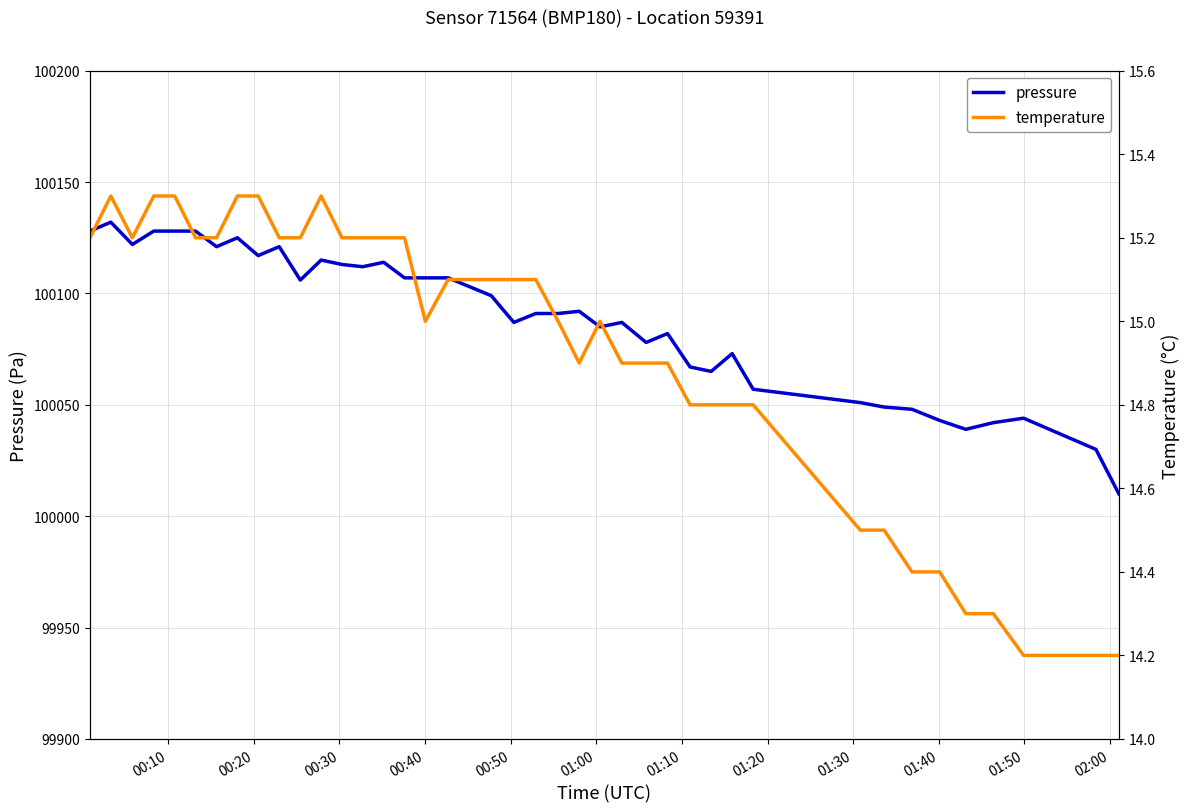

True or false: temperature and pressure intersect in this chart.

False